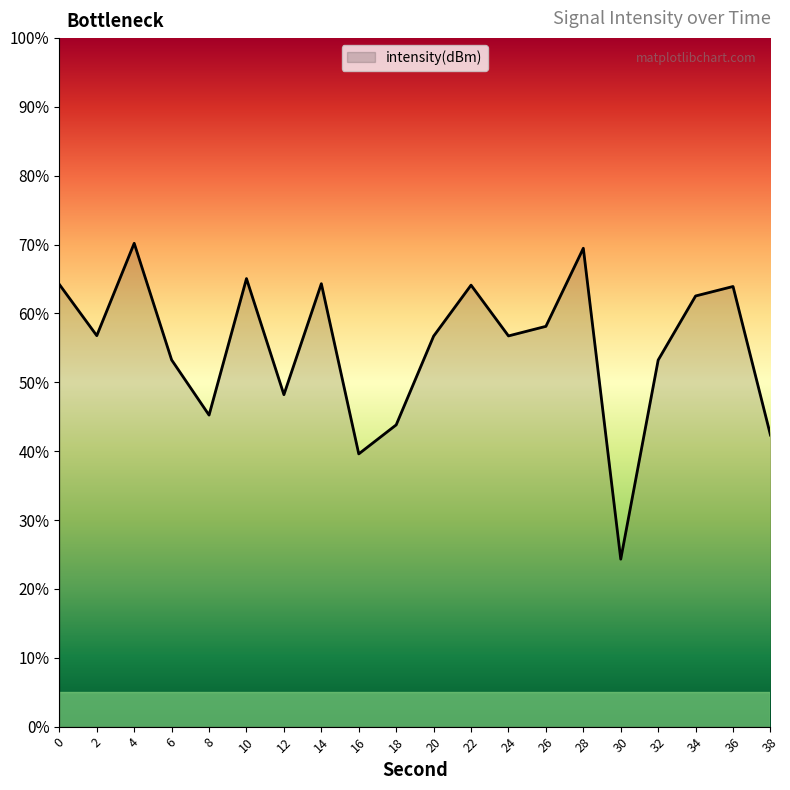

True or false: there are more than 1 points higher than both neighbors.

True